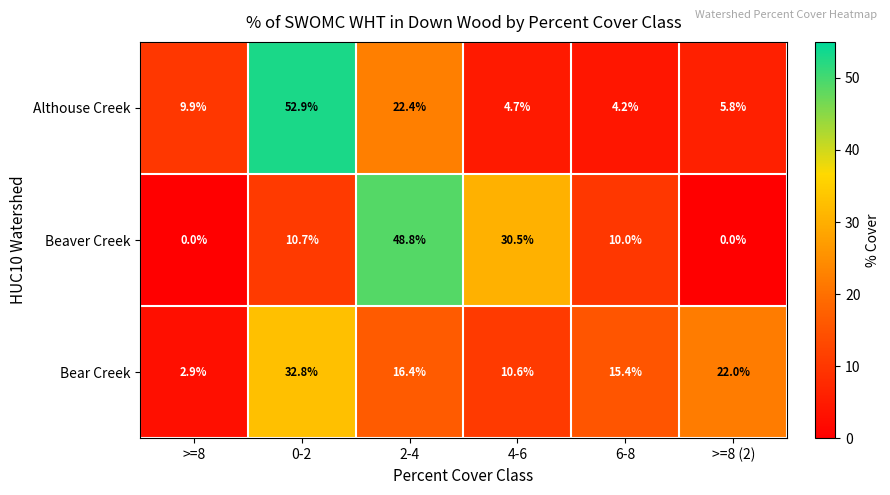

Which label corresponds to the largest value in the chart?

0-2